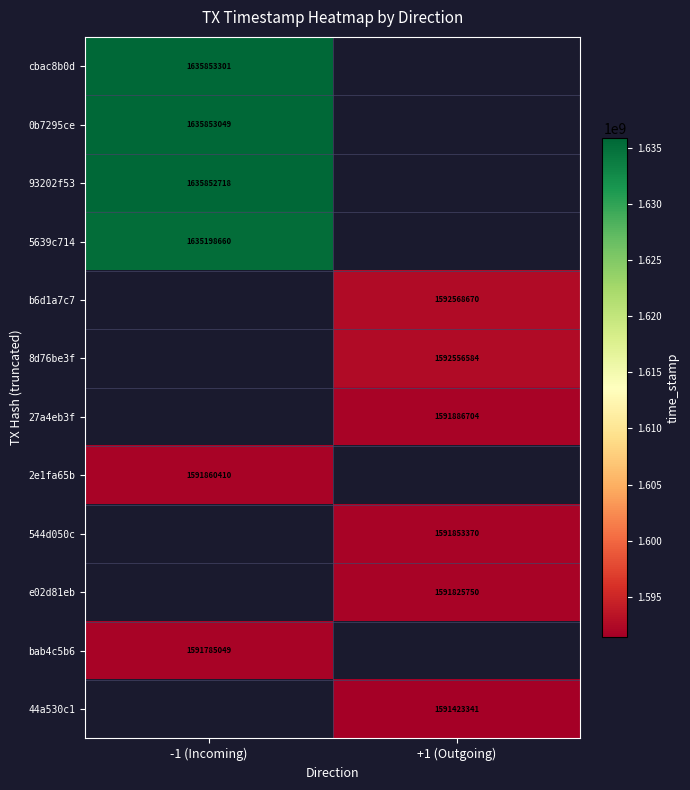

The value of 5639c714 at -1 (Incoming) is 809347463. True or false?

False